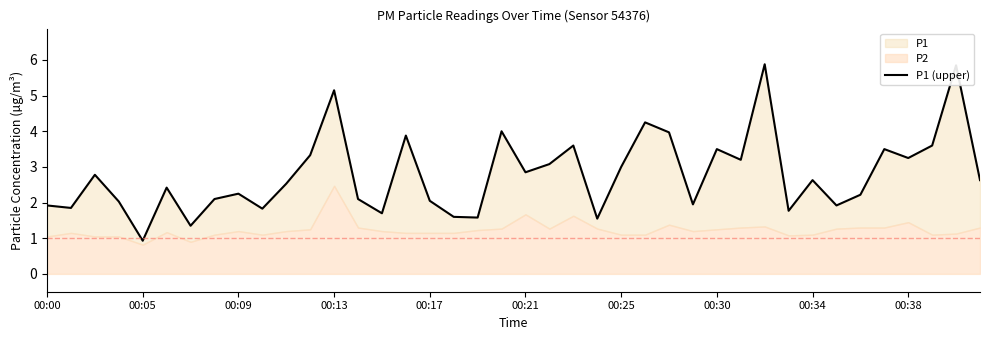

True or false: there are more than 1 points higher than both neighbors.

True